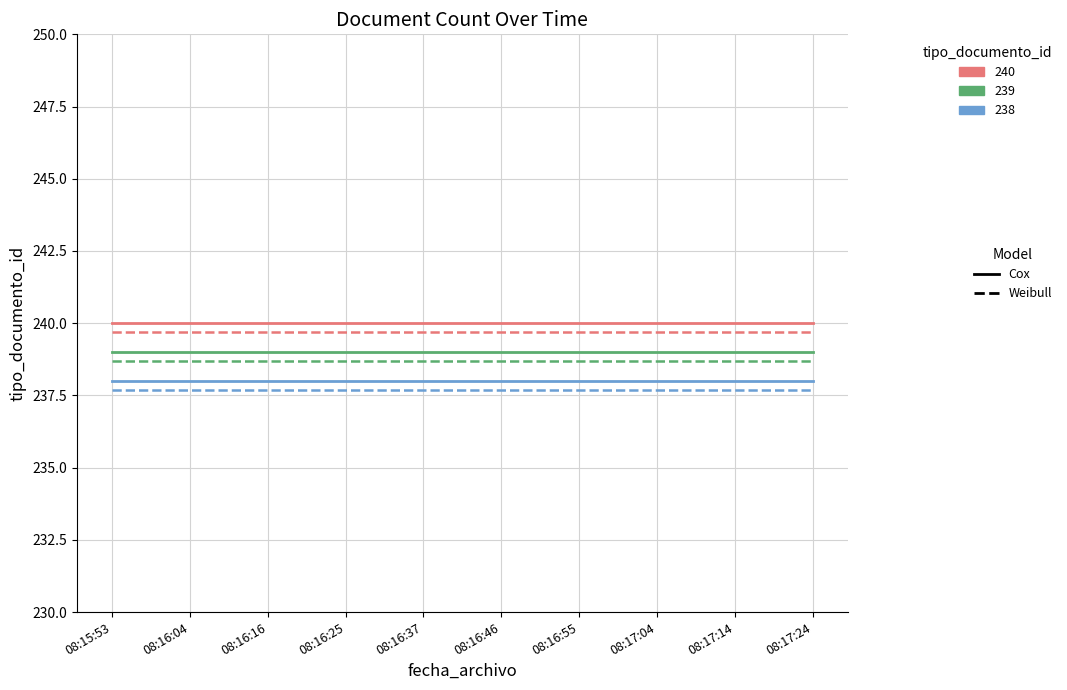

What is the total value across all series at 08:16:16?

1433.1